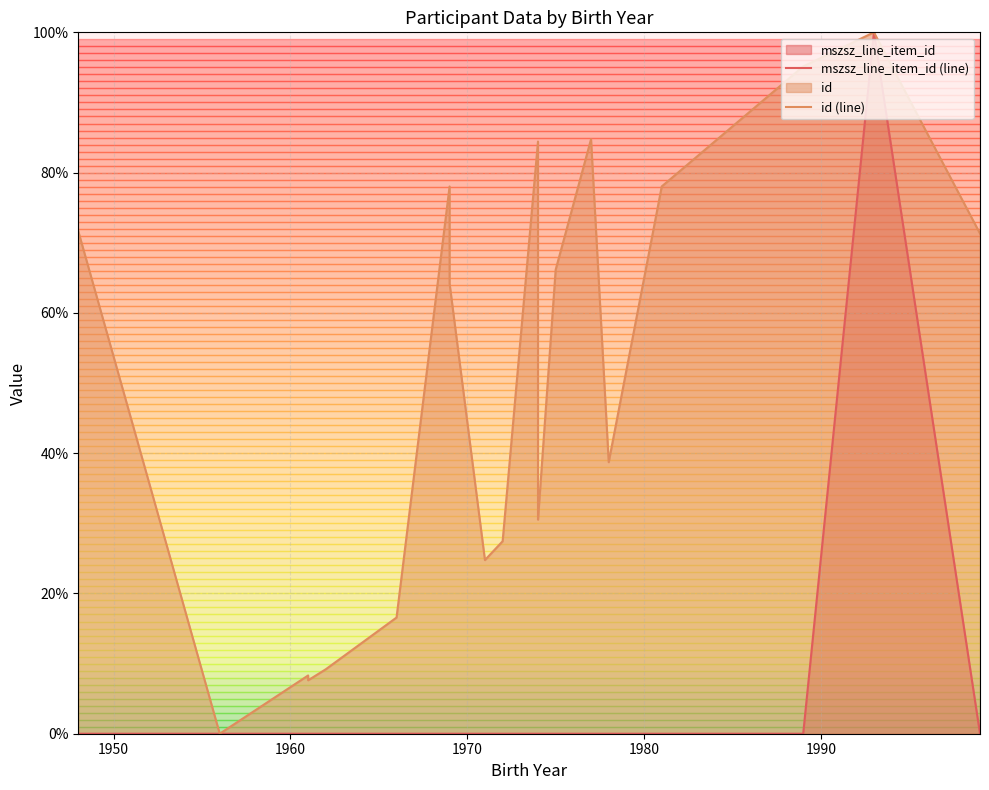

Reading right to left, what are all the values shown in this chart?

mszsz_line_item_id (line): 0.0	100.0	0.0	0.0	0.0	0.0	0.0	0.0	0.0	0.0	0.0	0.0	0.0	0.0	0.0	0.0	0.0	0.0	0.0	0.0
id (line): 71.3	100.0	95.1	78.0	38.7	84.8	66.2	30.5	31.3	84.4	27.4	24.8	64.2	78.0	16.6	9.2	7.6	8.3	0.0	71.6